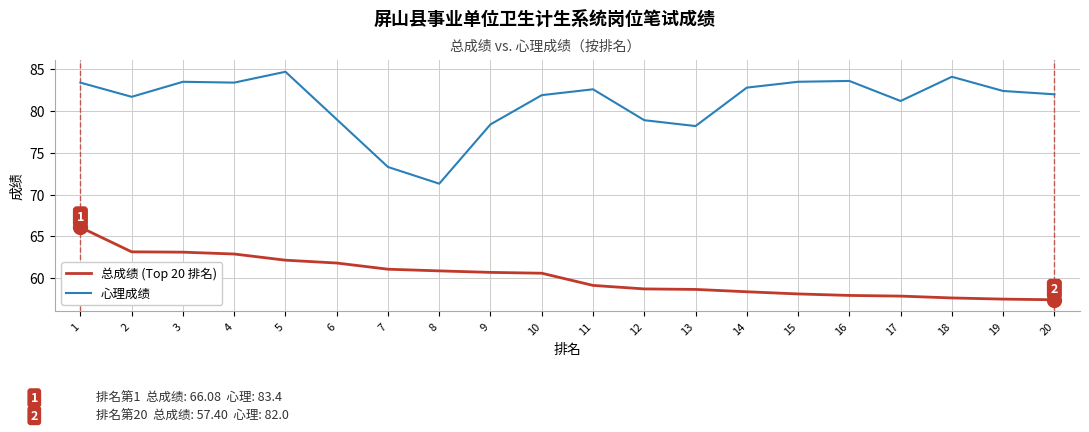

Rank the series at 14 from highest to lowest value.

心理成绩, 总成绩 (Top 20 排名)